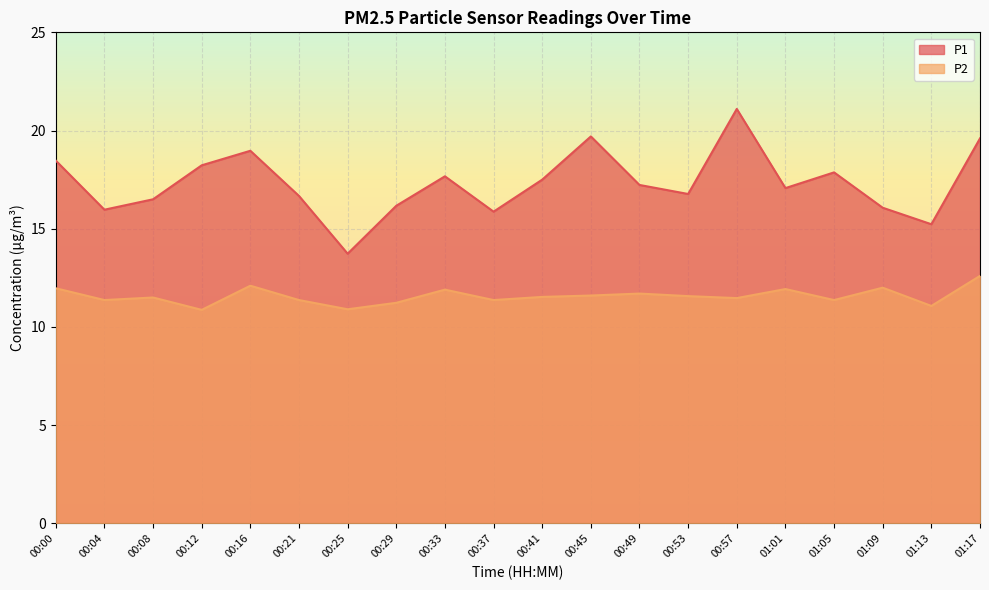

What is the total value across all series at 00:37?

27.2